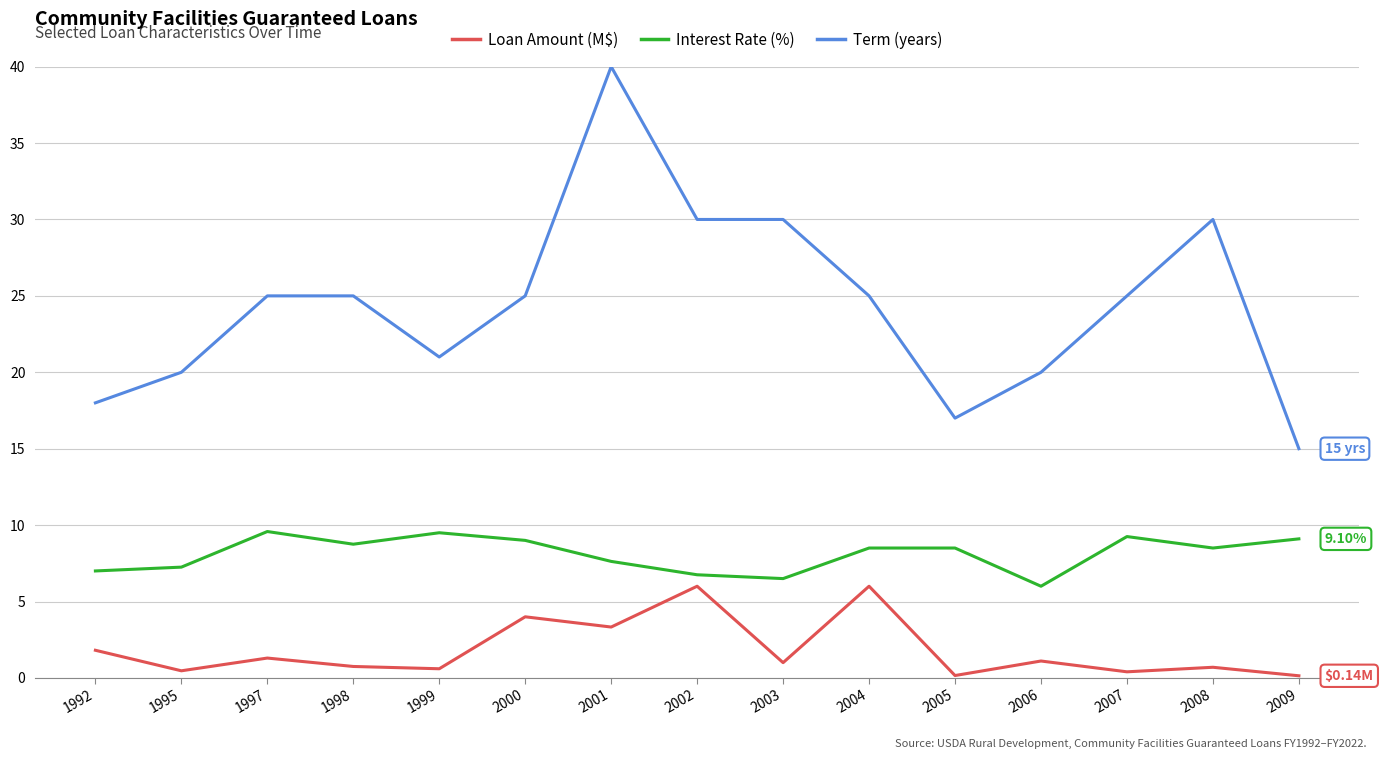

Rank the series by their maximum value, from lowest to highest.

Loan Amount (M$), Interest Rate (%), Term (years)